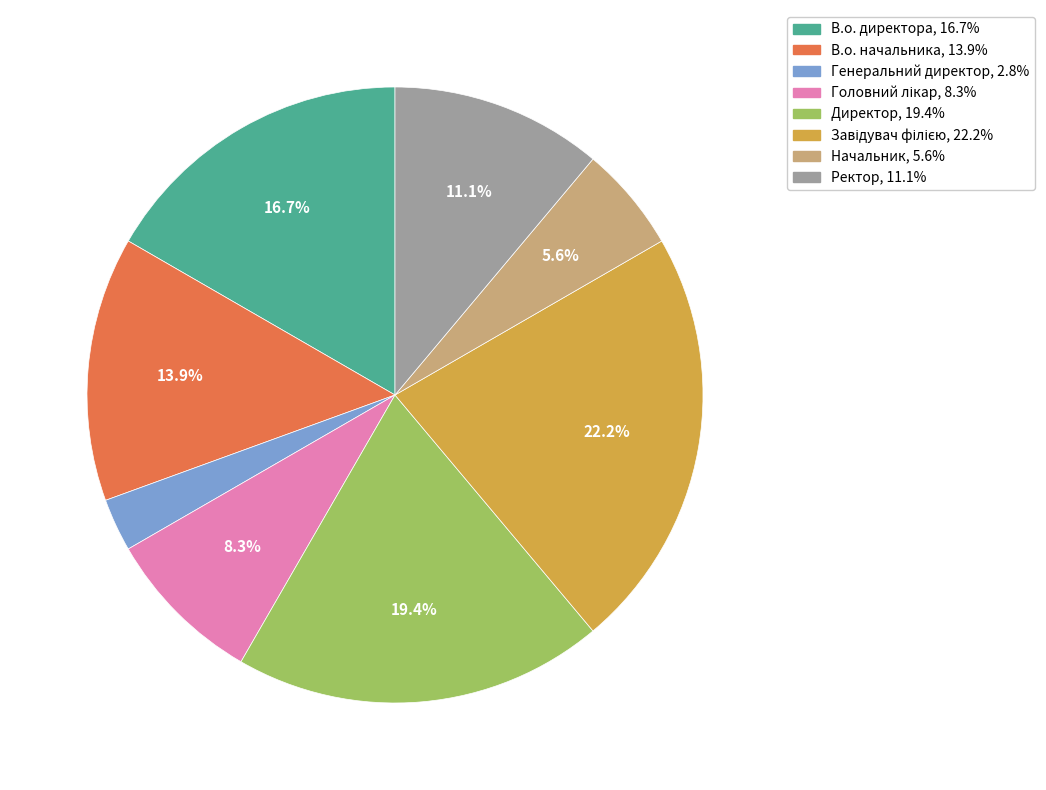

Is Начальник the majority of the pie?

No